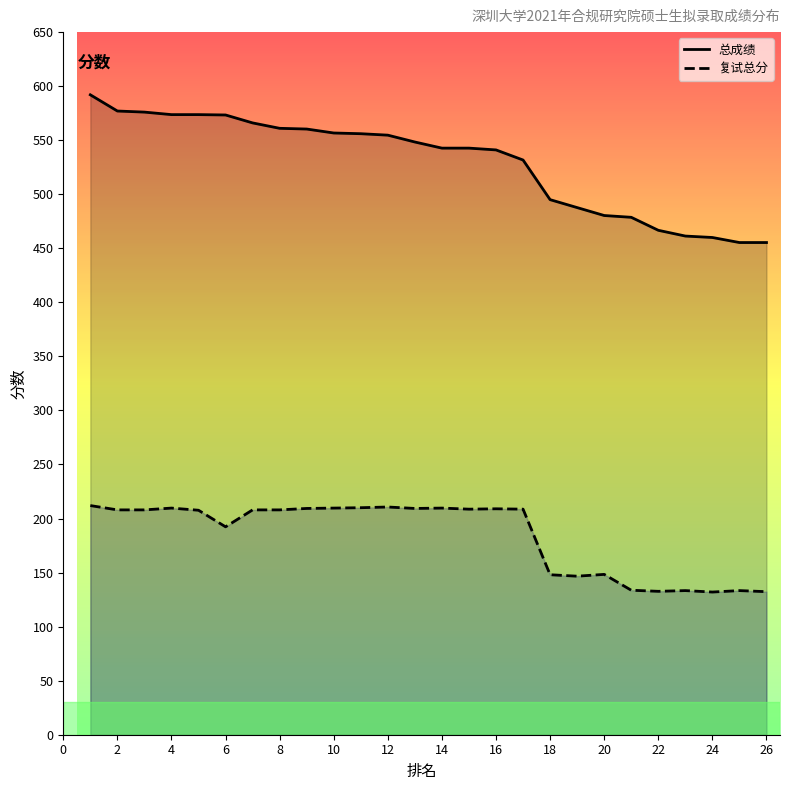

What value does the 复试总分 series have at 18?

148.0